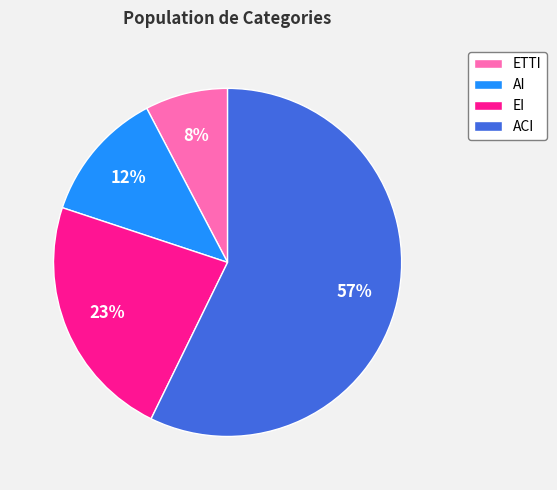

How many segments does this pie chart have?

4